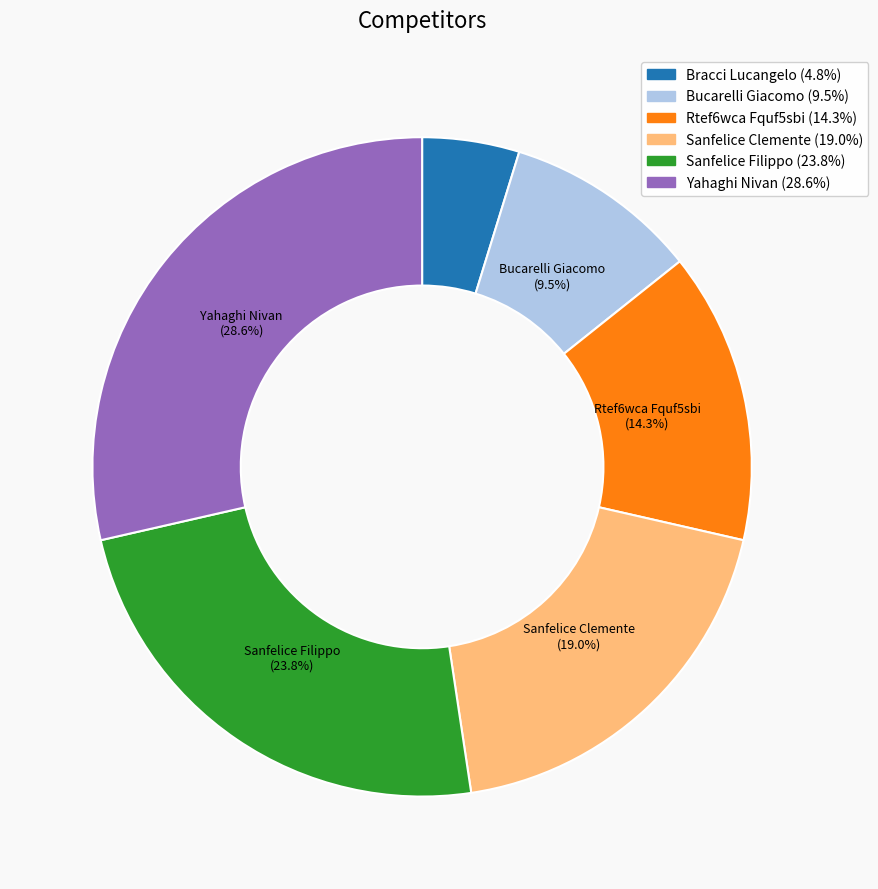

True or false: Sanfelice Filippo accounts for 15% of the total.

False